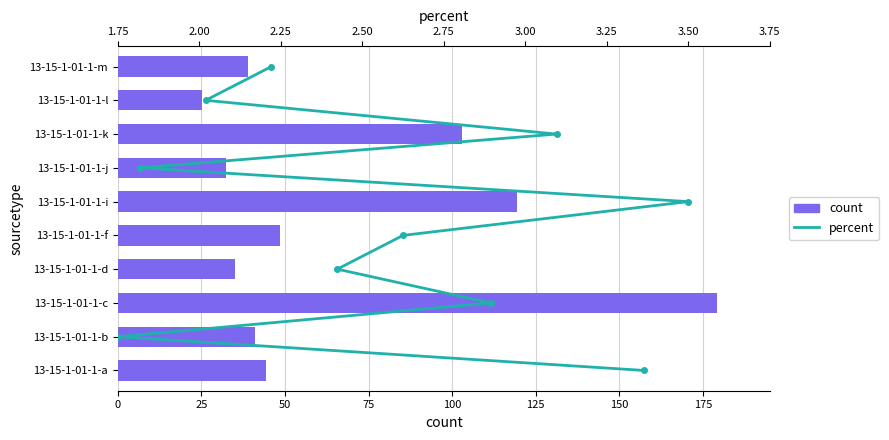

Which series changed the most between 75 and 125?

count